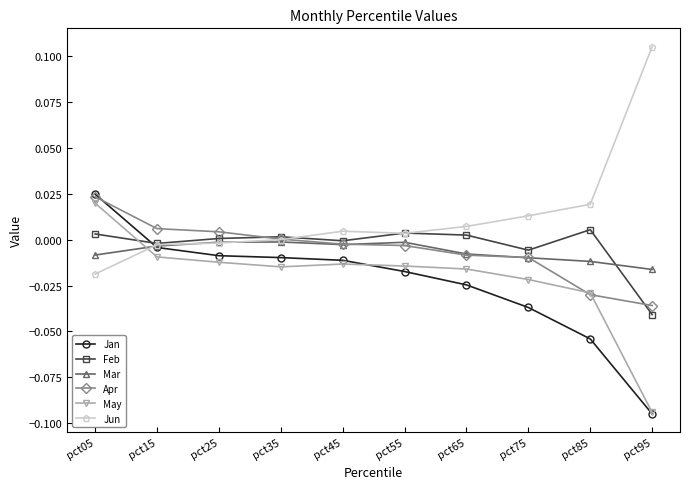

Is the value of Jan at pct65 greater than the value of Jun at pct75?

No